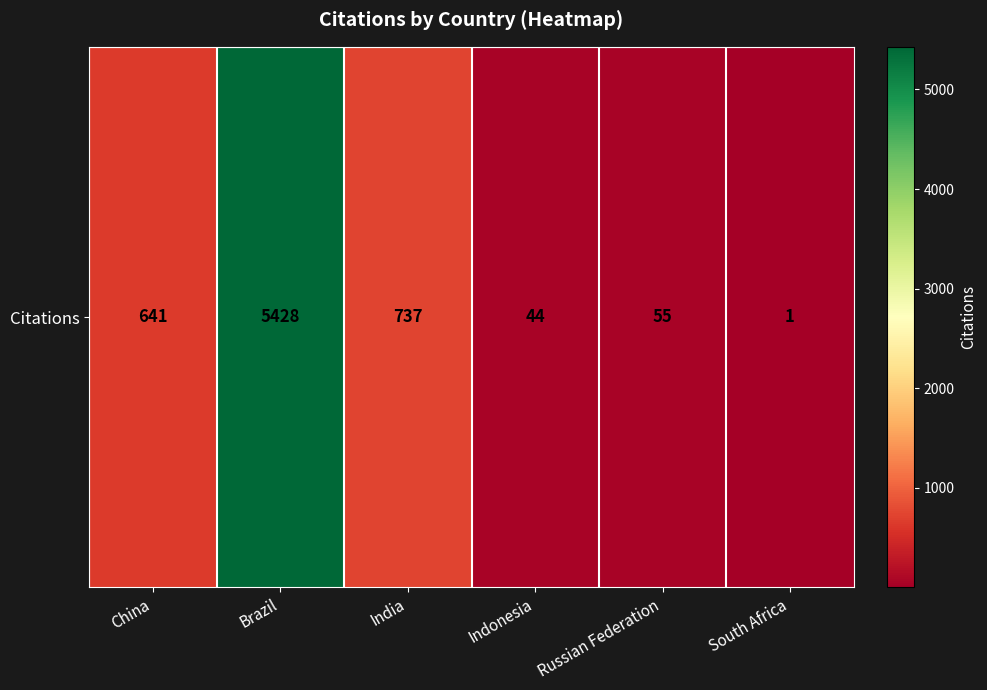

Is it true that the value at Russian Federation is 55?

True